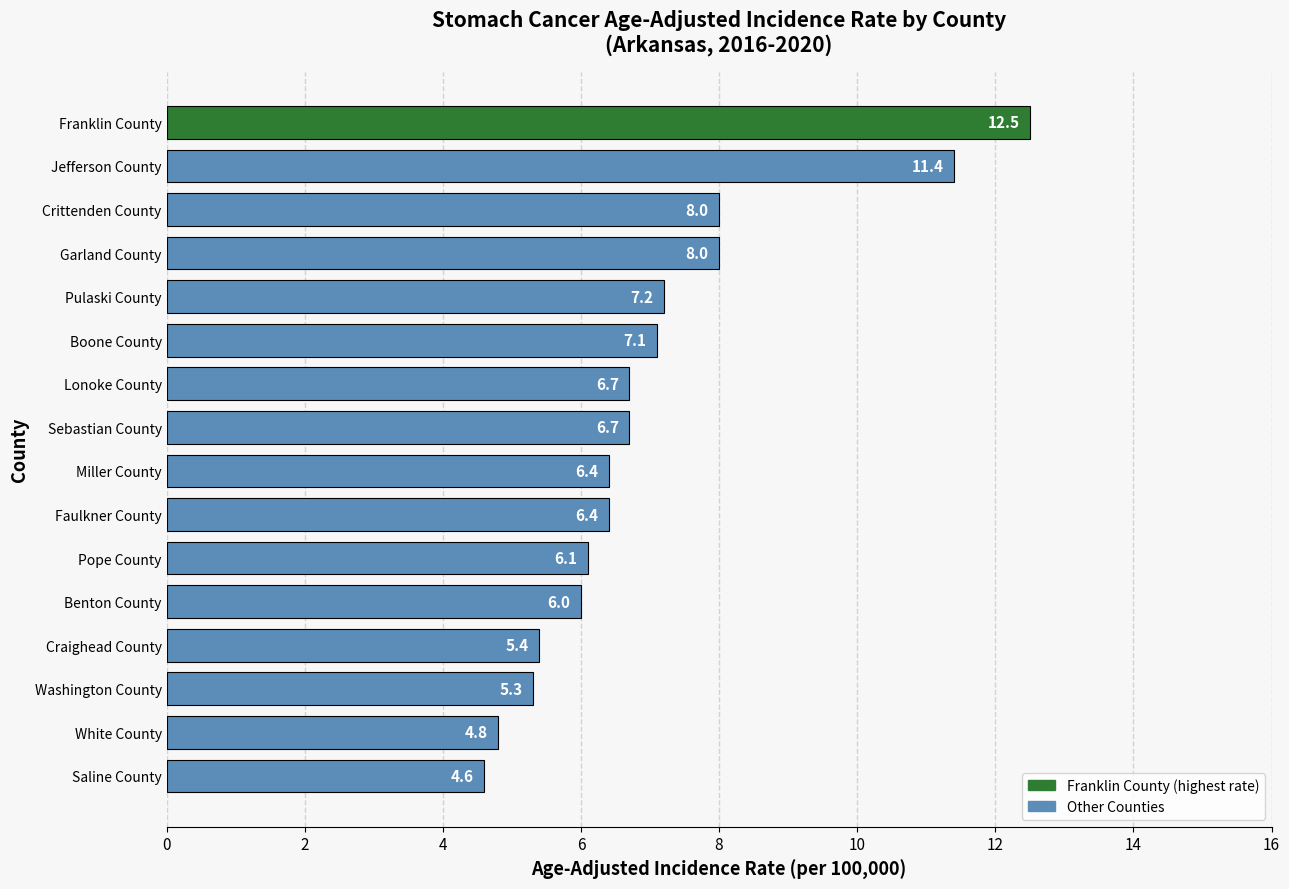

What is the change in value from Boone County to Garland County?

+0.9